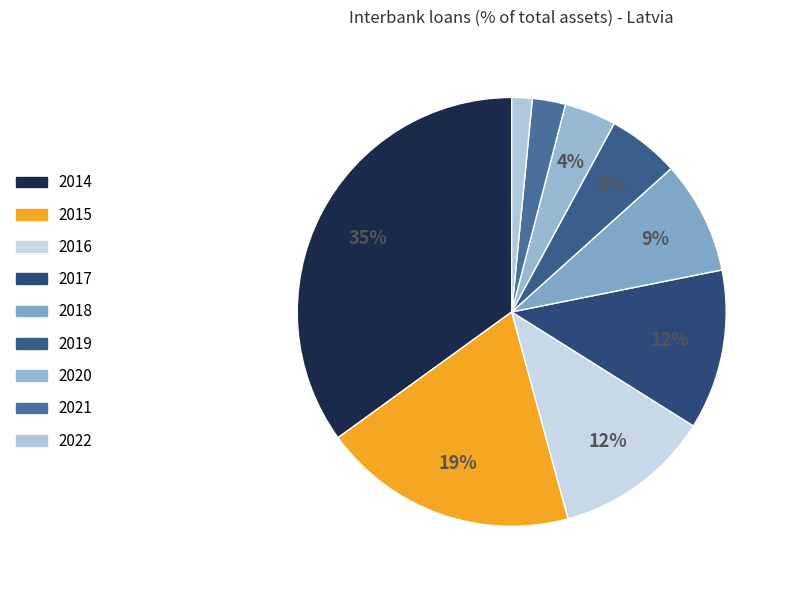

Is there a majority slice in this chart?

No